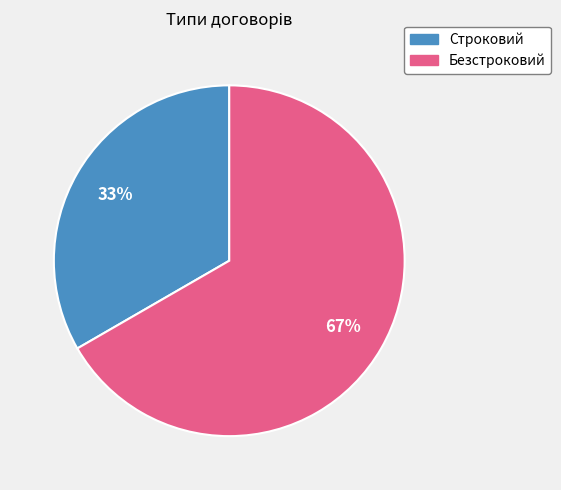

Which category has the biggest portion of the pie?

Безстроковий